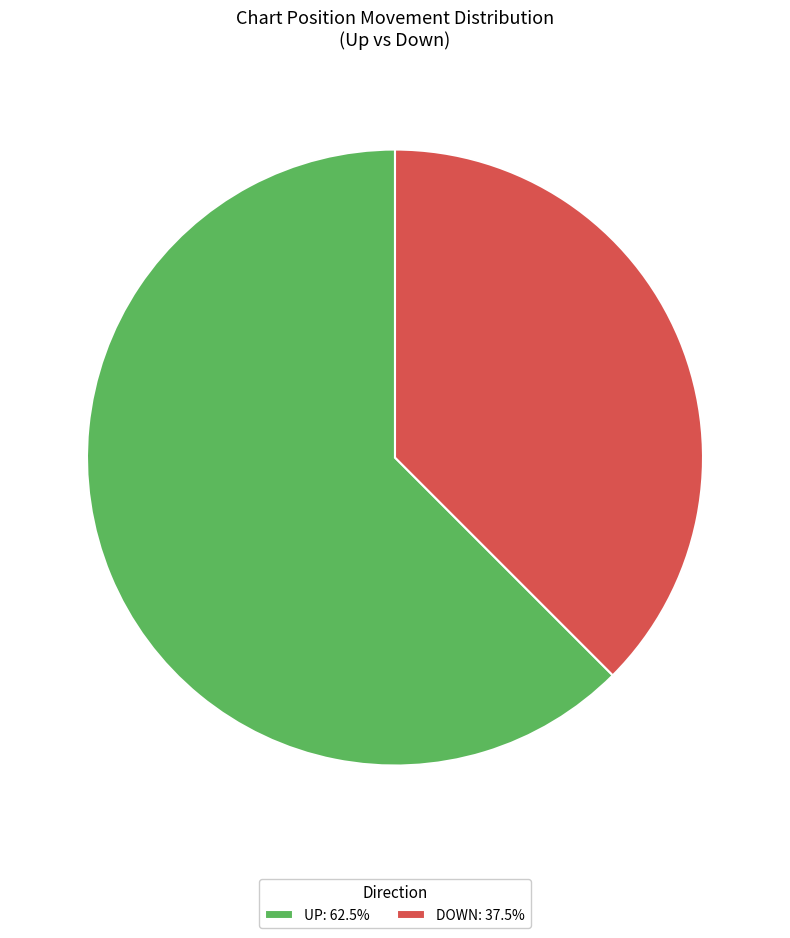

Is there a majority slice in this chart?

Yes